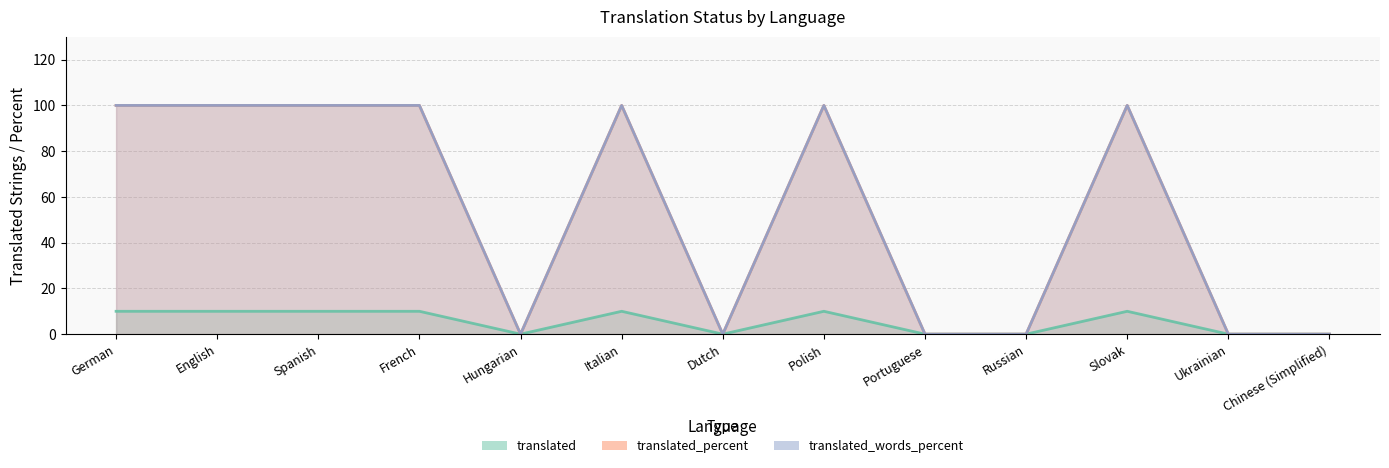

Which category has the highest value across all series?

German